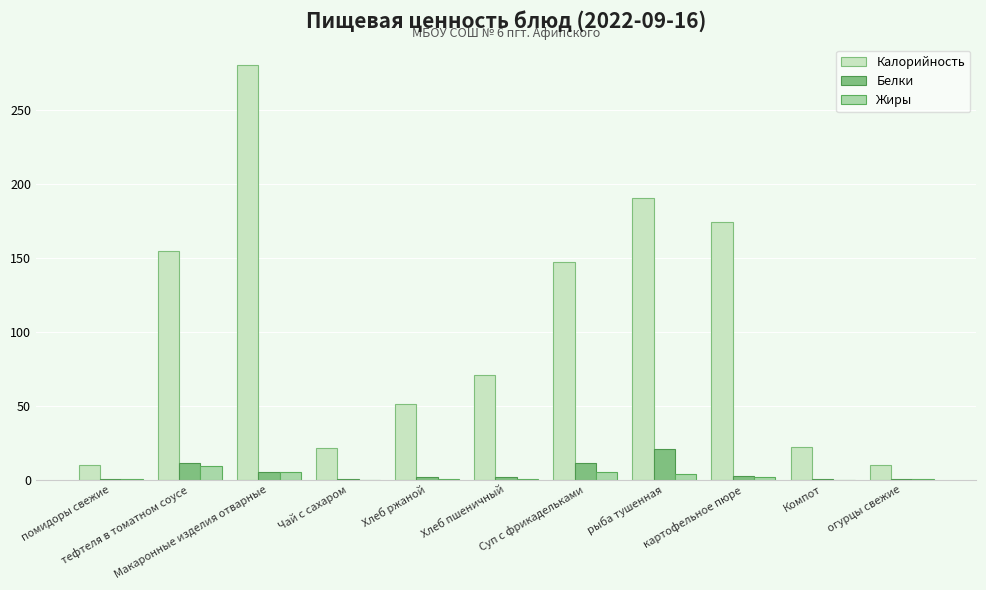

Are the bars horizontal?

No